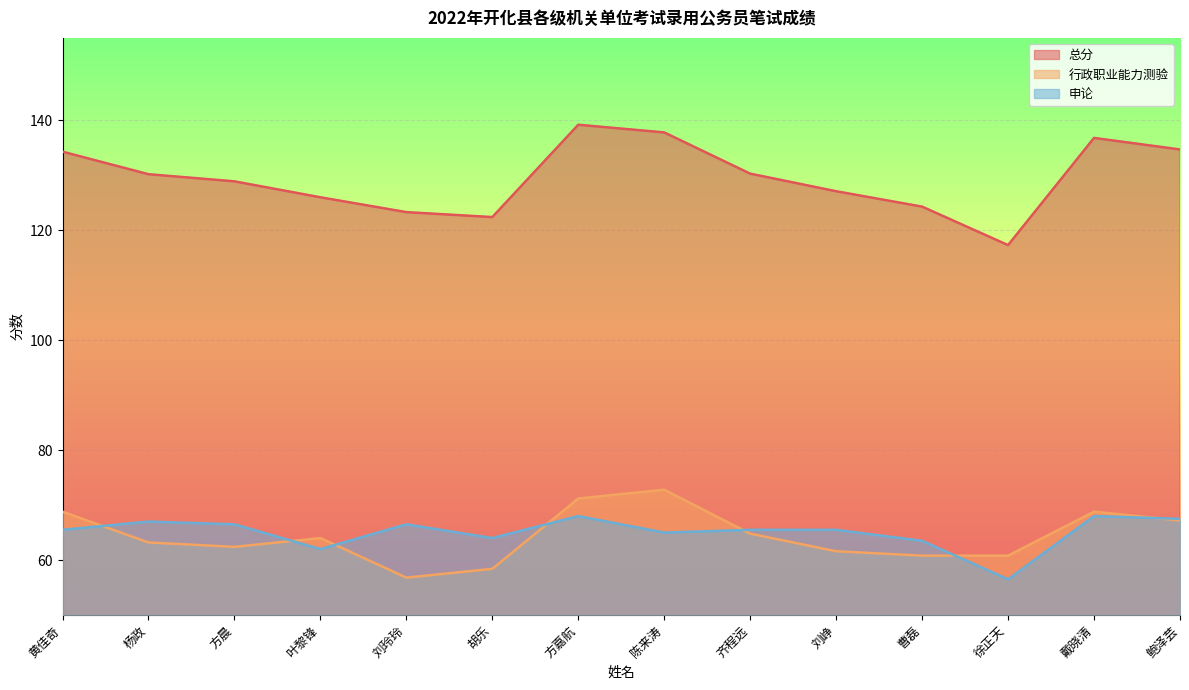

What is the difference between the maximum and minimum values in the 申论 series?

11.5